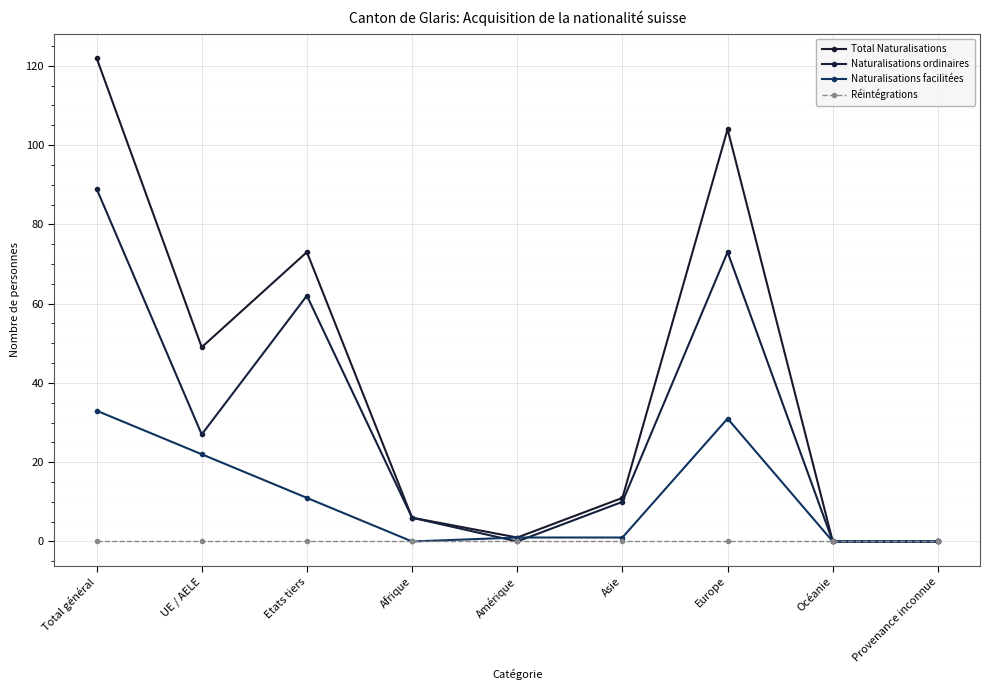

Which series has the widest spread of values?

Total Naturalisations